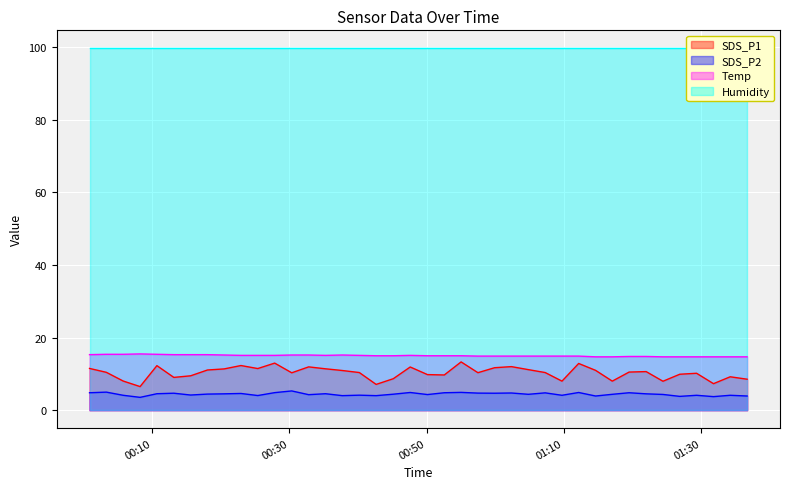

What is the value of the SDS_P1 point at the 17th from the left?

10.4